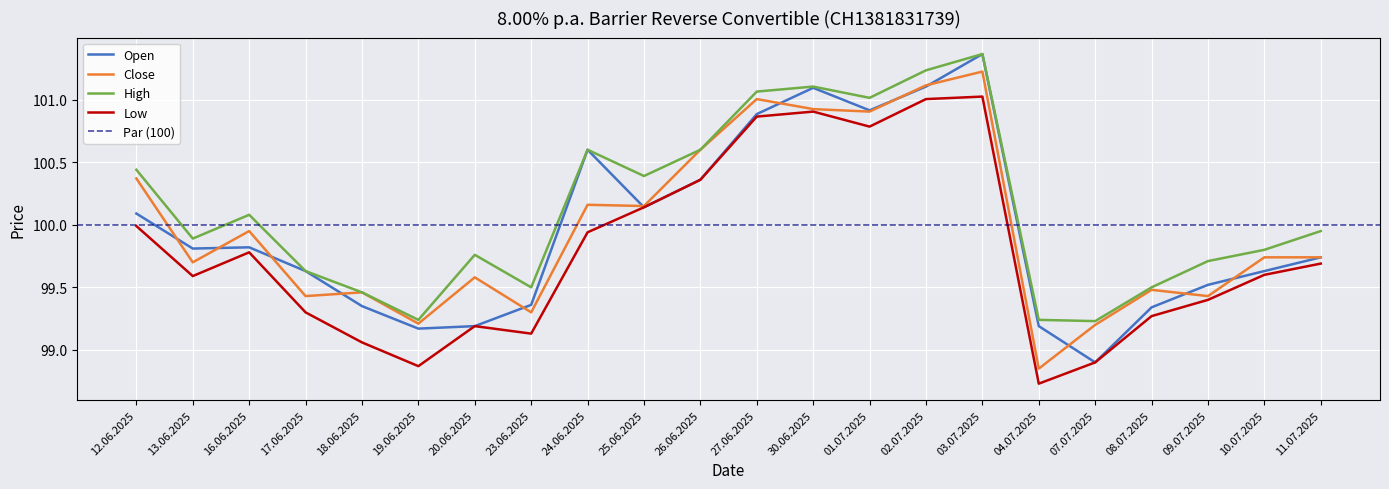

True or false: High and Open intersect in this chart.

False